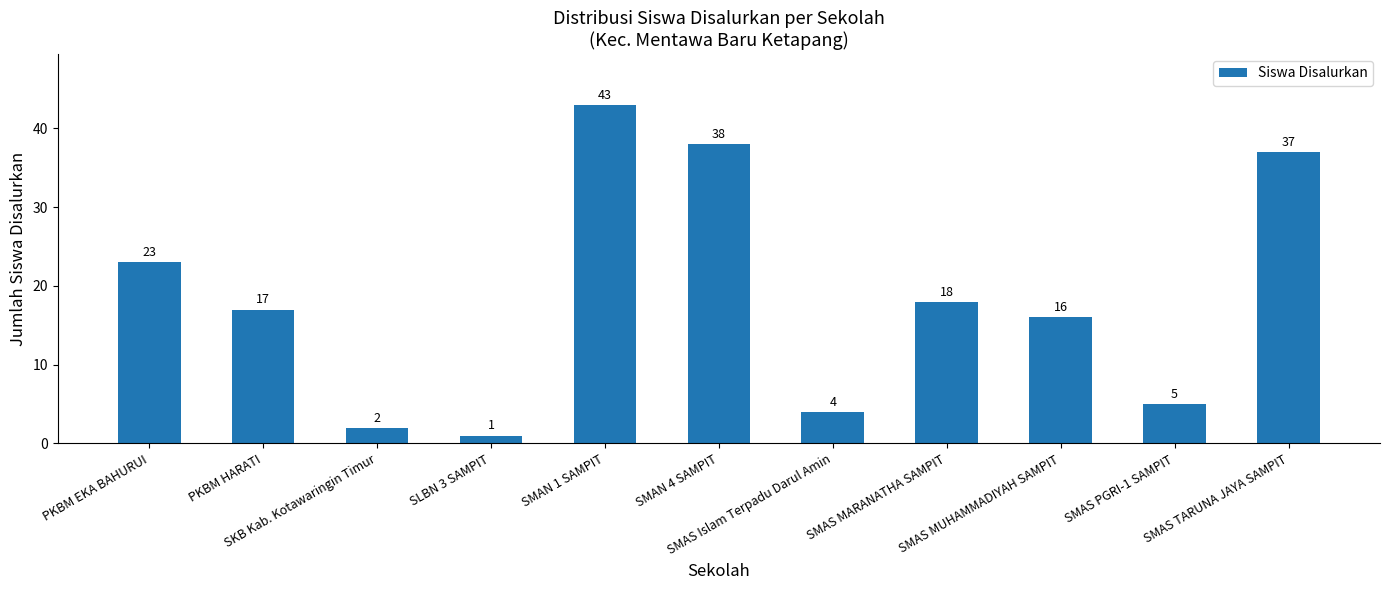

Rank the categories by value from highest to lowest.

SMAN 1 SAMPIT, SMAN 4 SAMPIT, SMAS TARUNA JAYA SAMPIT, PKBM EKA BAHURUI, SMAS MARANATHA SAMPIT, PKBM HARATI, SMAS MUHAMMADIYAH SAMPIT, SMAS PGRI-1 SAMPIT, SMAS Islam Terpadu Darul Amin, SKB Kab. Kotawaringin Timur, SLBN 3 SAMPIT